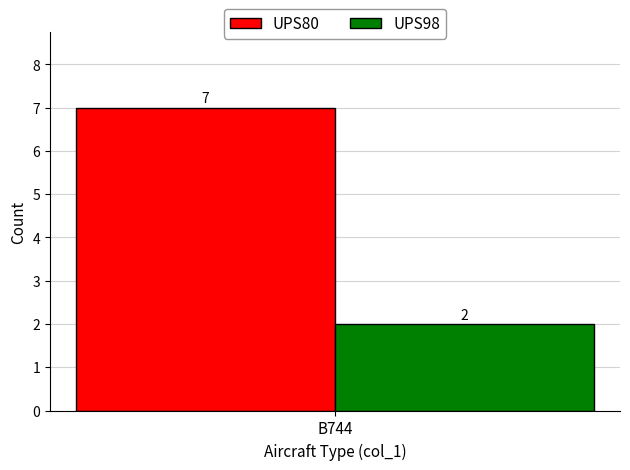

What are all the series names shown in the legend?

UPS80, UPS98